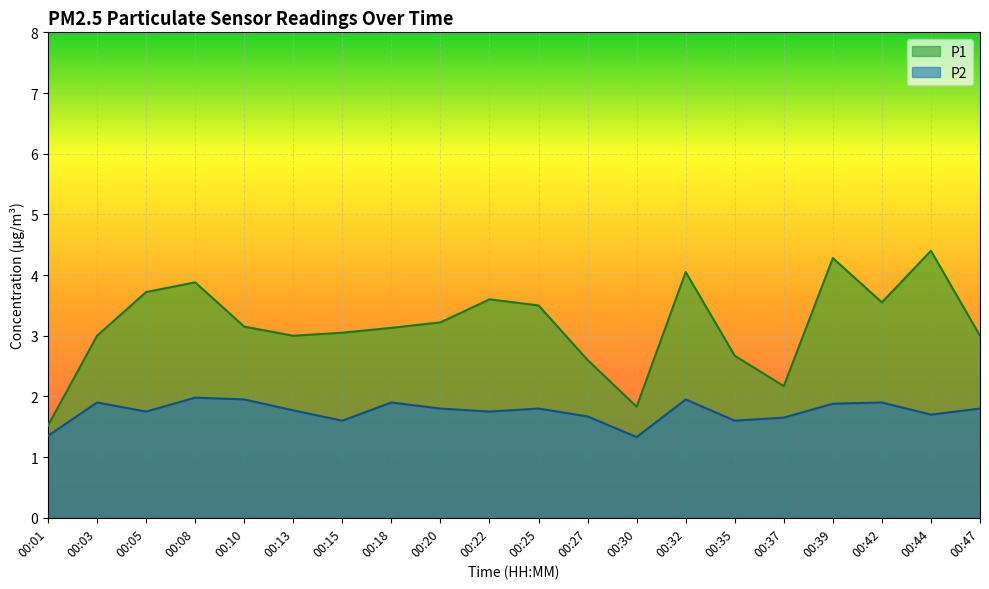

What is the sum of the P2 values at 00:44 and 00:37?

3.3